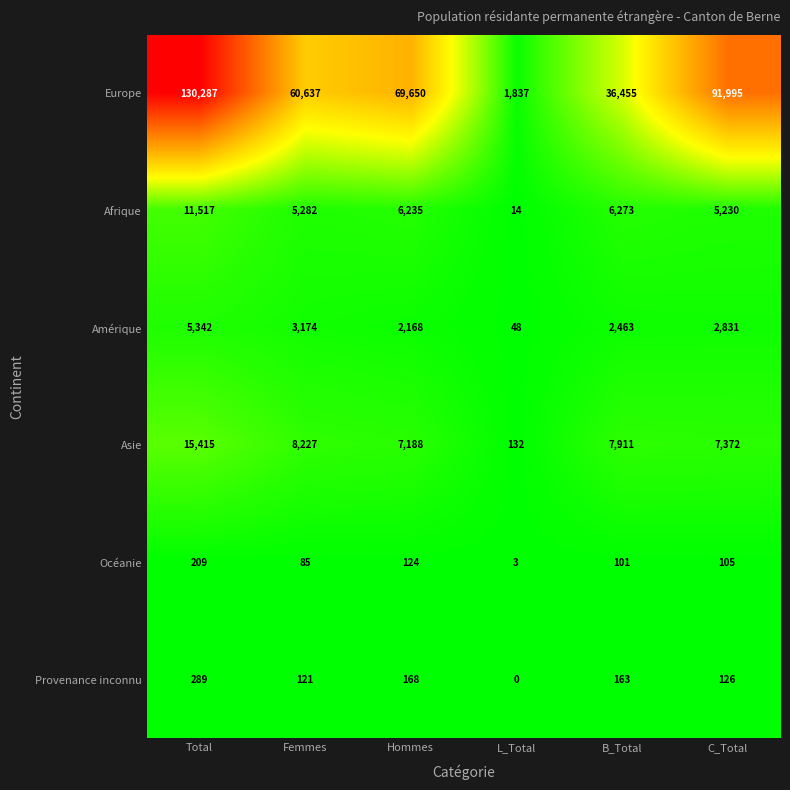

Which series has the largest total across all categories?

Europe